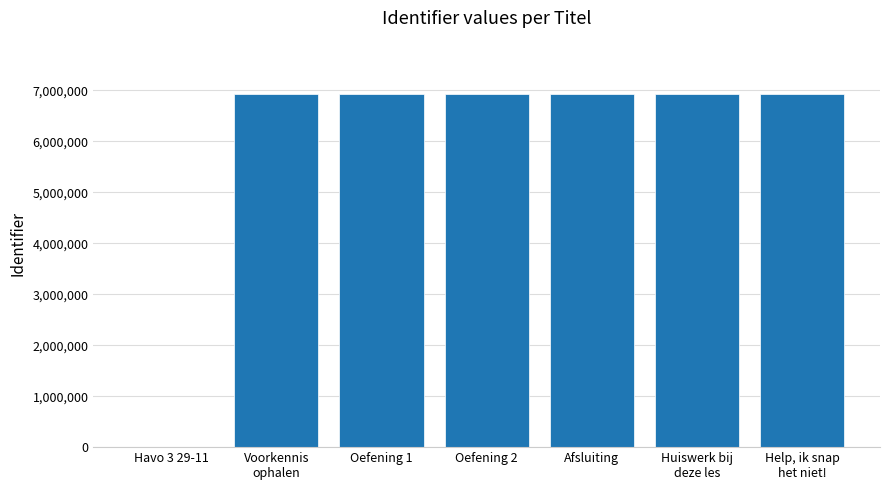

Are the bars horizontal?

No